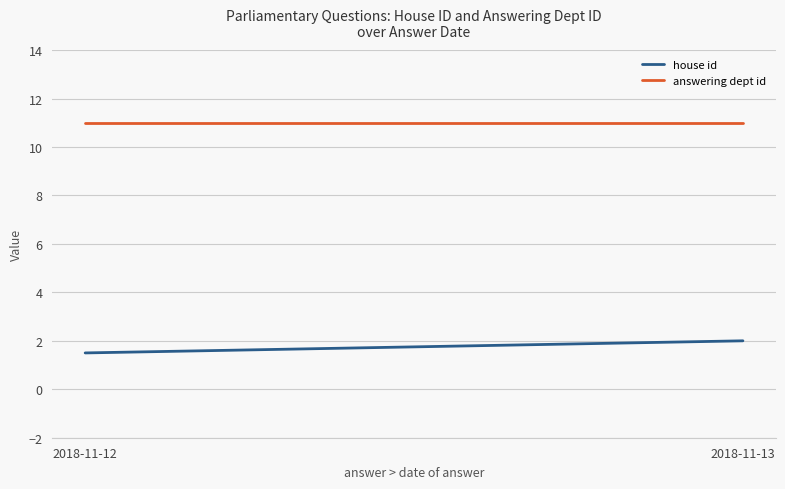

Count the number of categories in the chart.

2